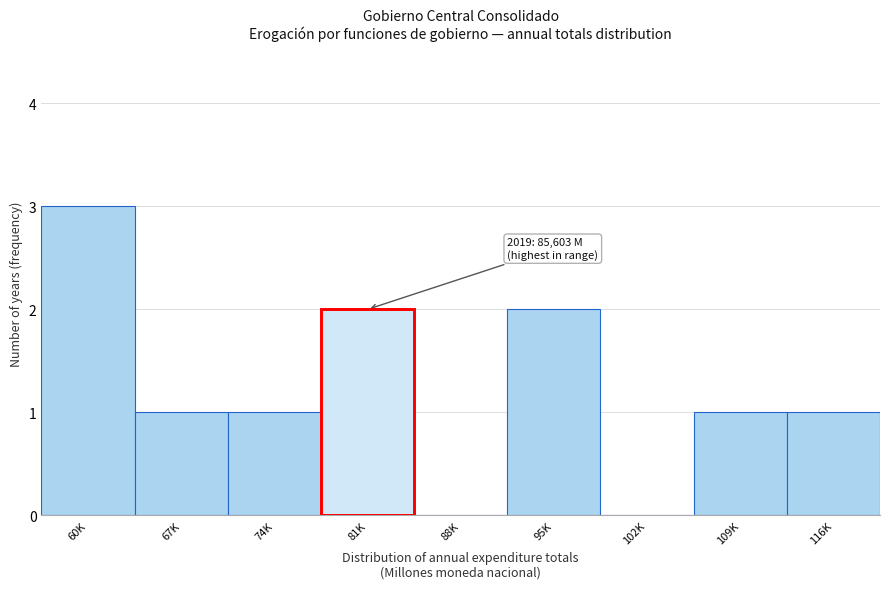

Reading left to right, extract all data points from this chart.

60K=3	67K=1	74K=1	81K=2	88K=0	95K=2	102K=0	109K=1	116K=1